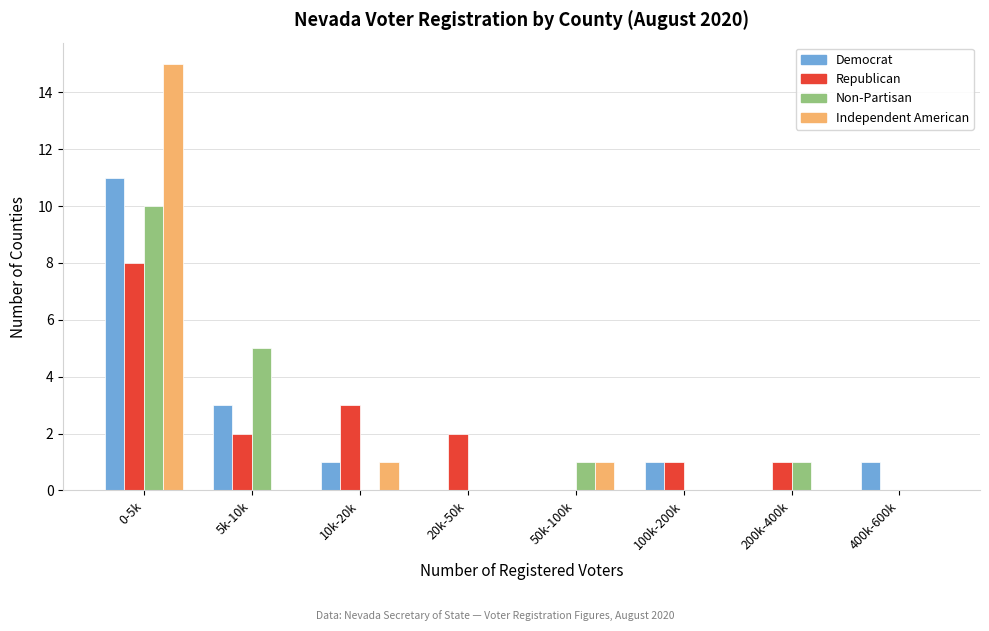

The Republican series shows 0 at 200k-400k. True or false?

False